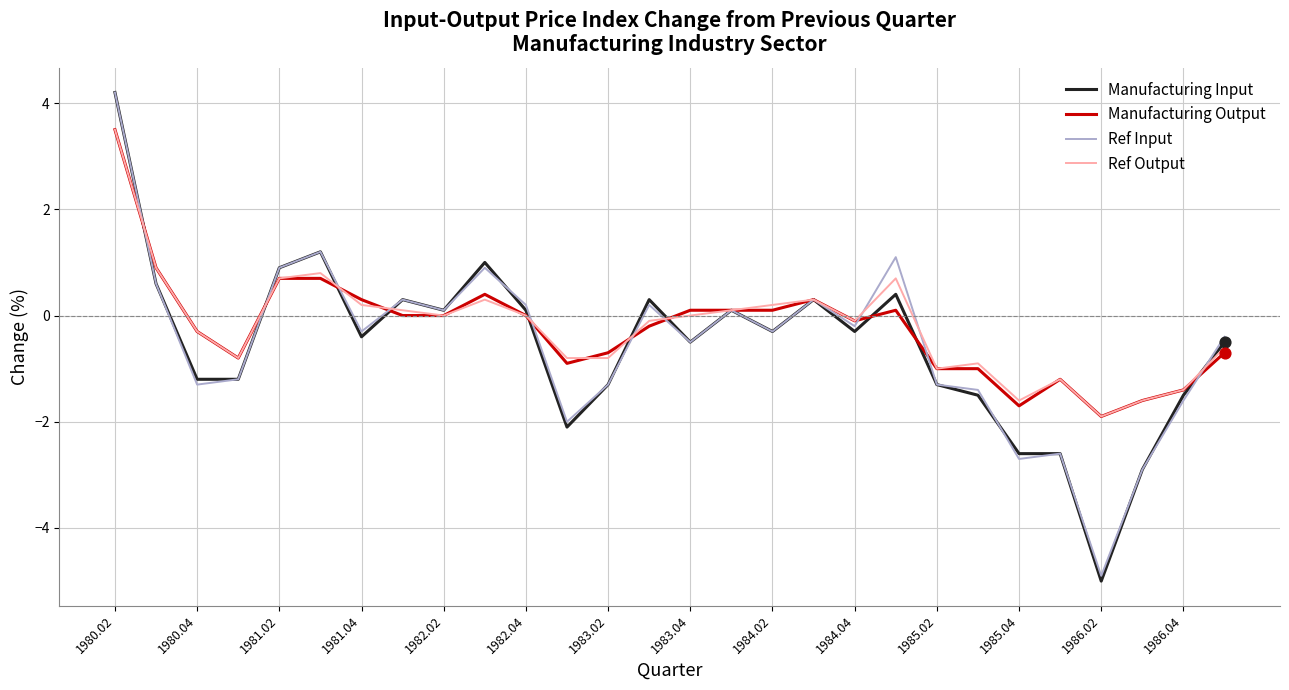

Which series has the widest spread of values?

Manufacturing Input